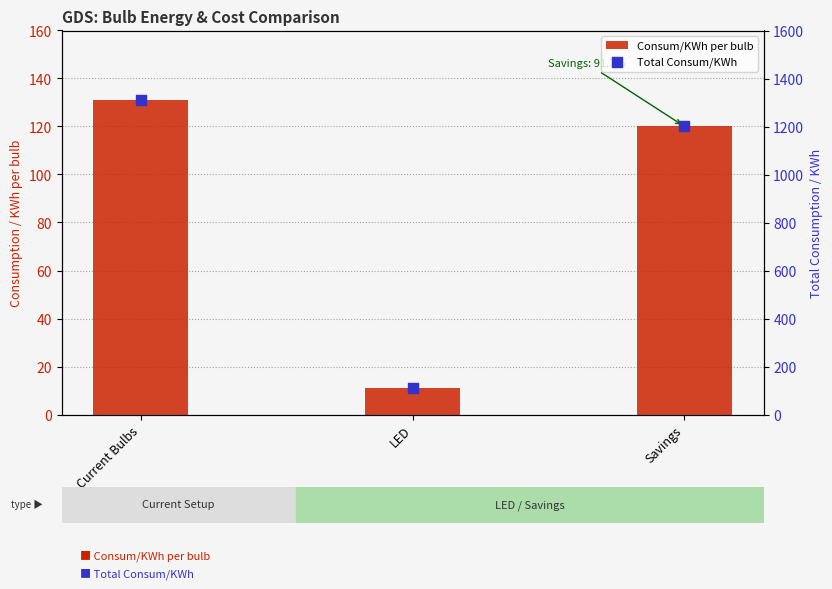

At how many categories does at least one series exceed 868?

2